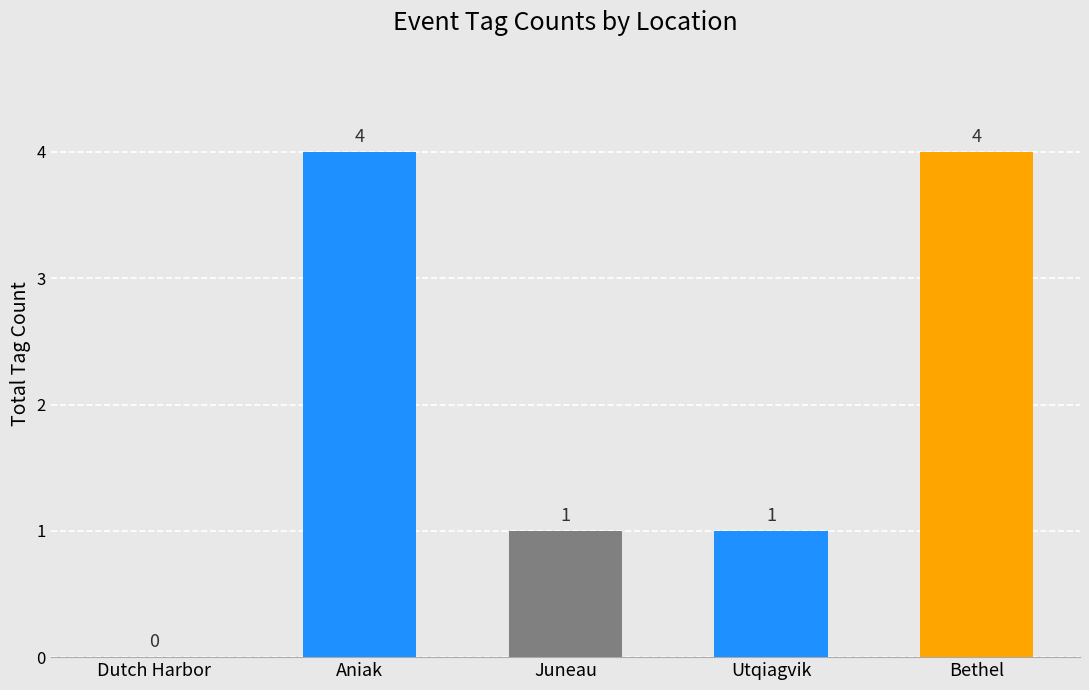

What value does the data have at Juneau?

1